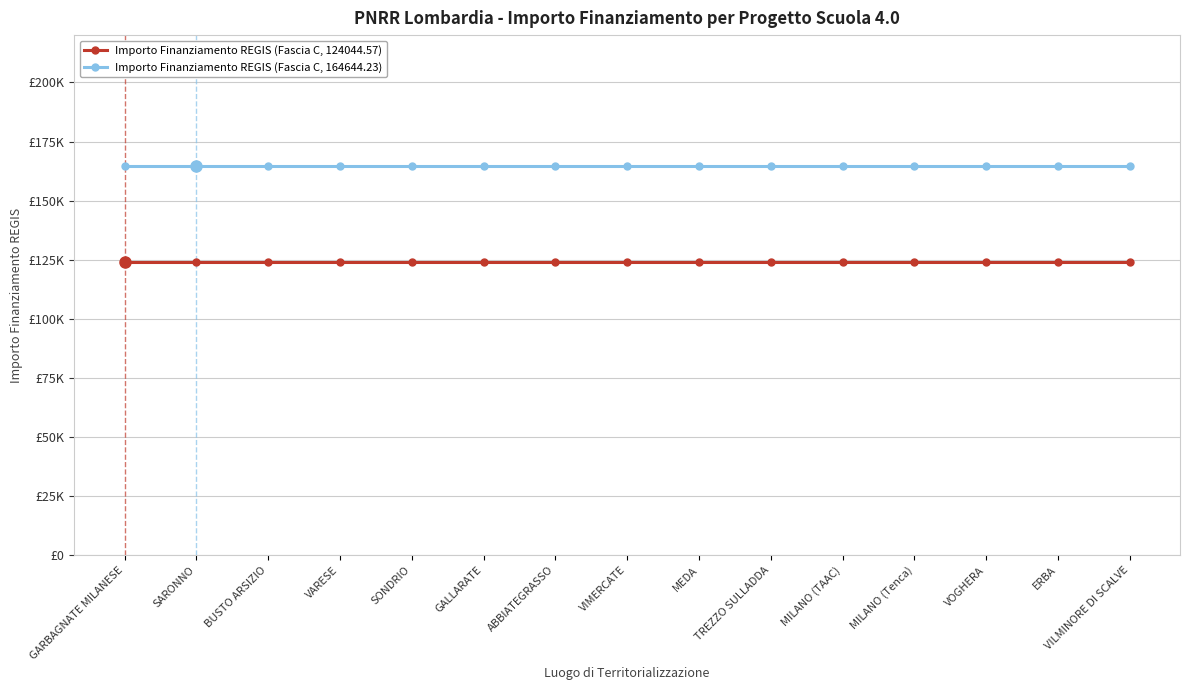

Is it true that Importo Finanziamento REGIS (Fascia C, 124044.57) equals 168350.3 at BUSTO ARSIZIO?

False